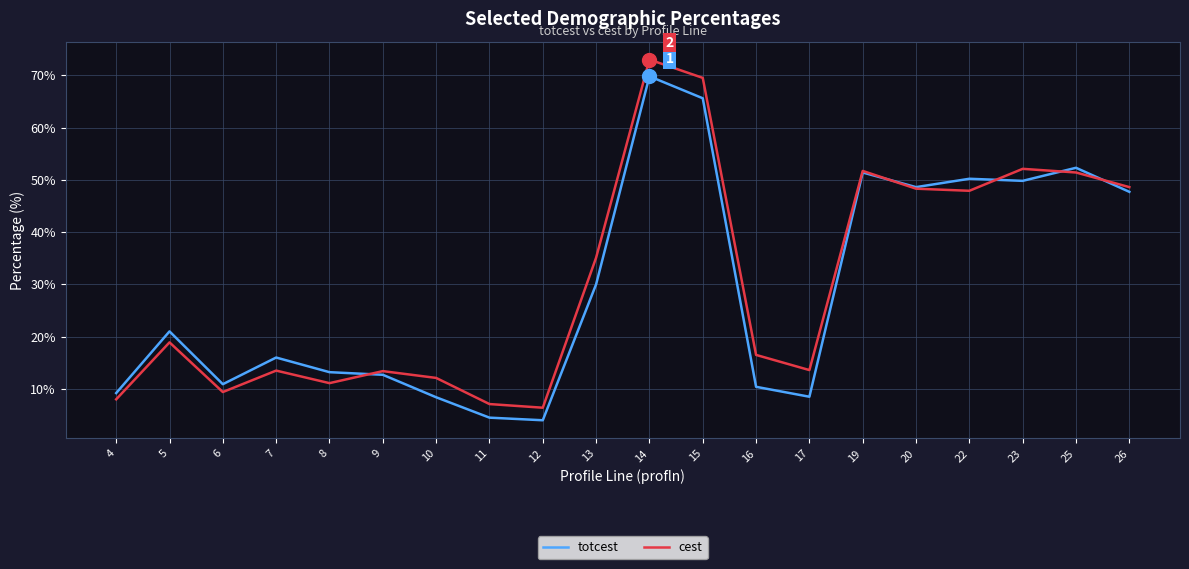

Read the totcest value at 5.

21.0